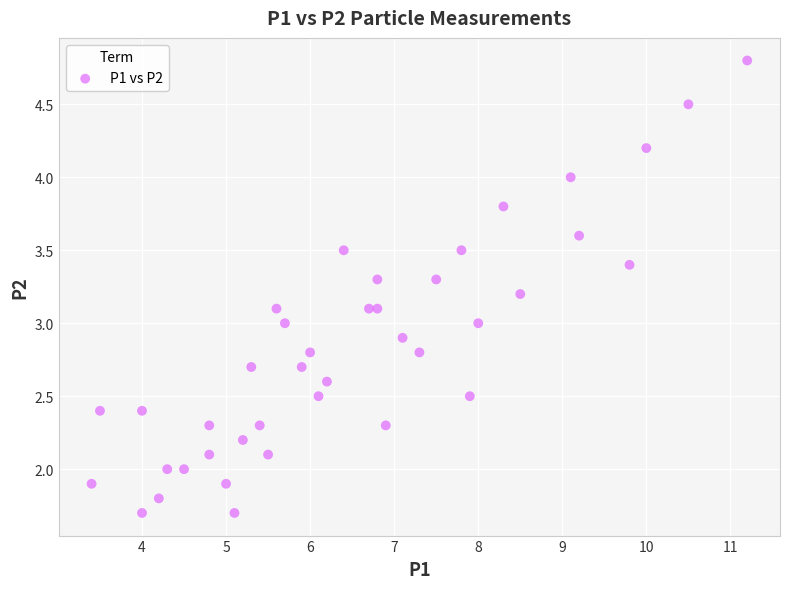

What is the range of X values (max minus min)?

7.8